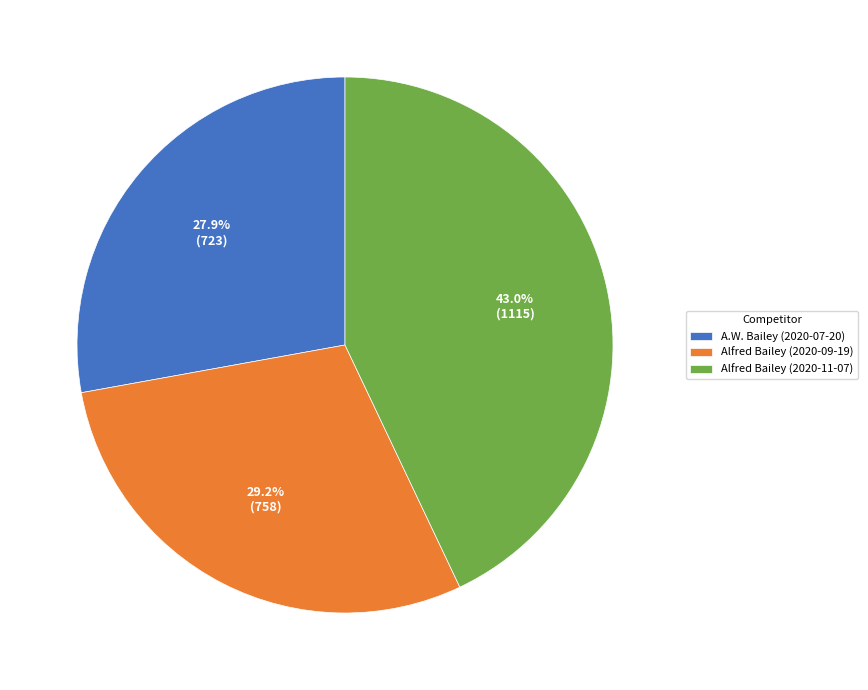

What is the ratio of the value at Alfred Bailey (2020-09-19) to the value at Alfred Bailey (2020-11-07)?

0.7